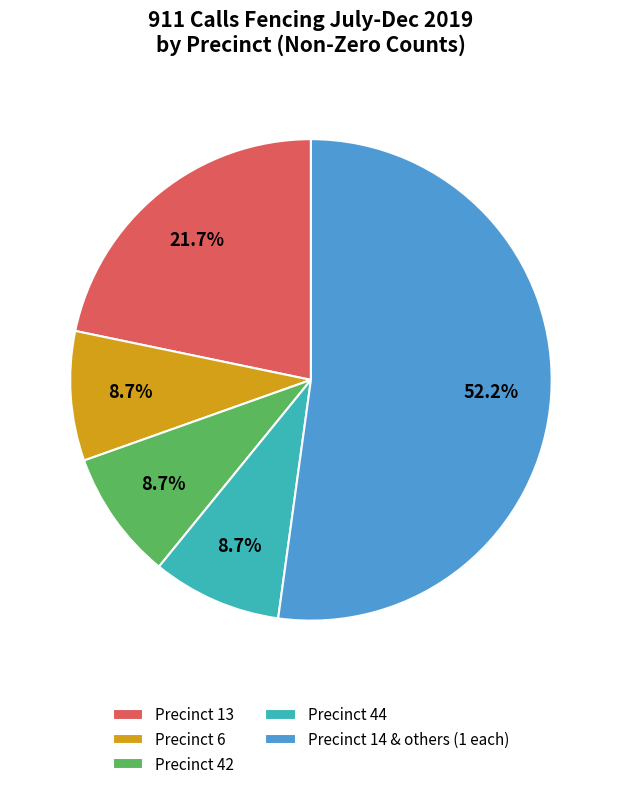

What percentage do Precinct 42 and Precinct 14 & others (1 each) together represent?

60.9%